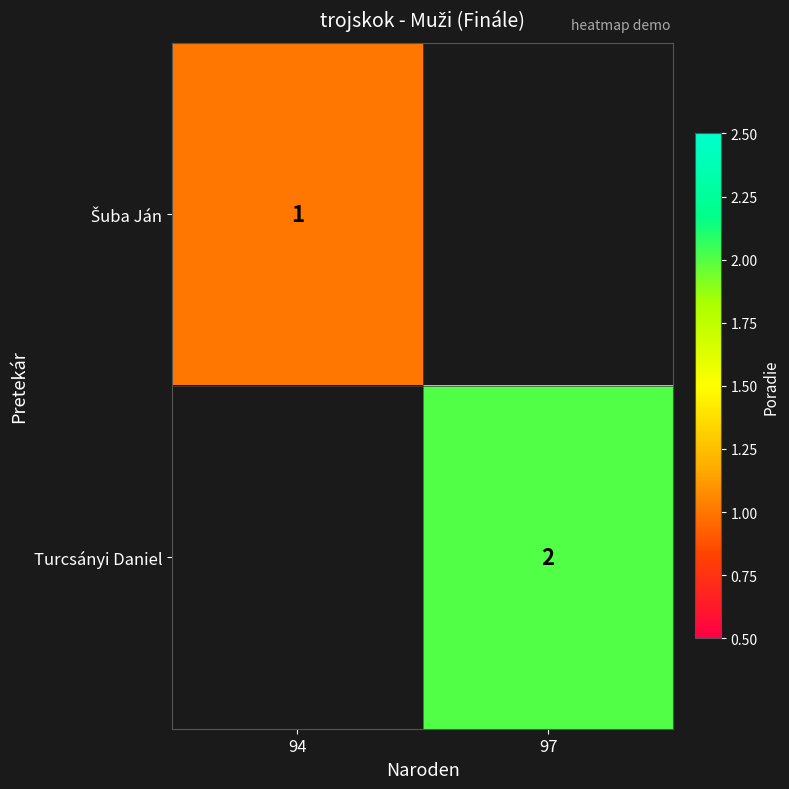

True or false: Turcsányi Daniel has a value of 2 at 97.

True